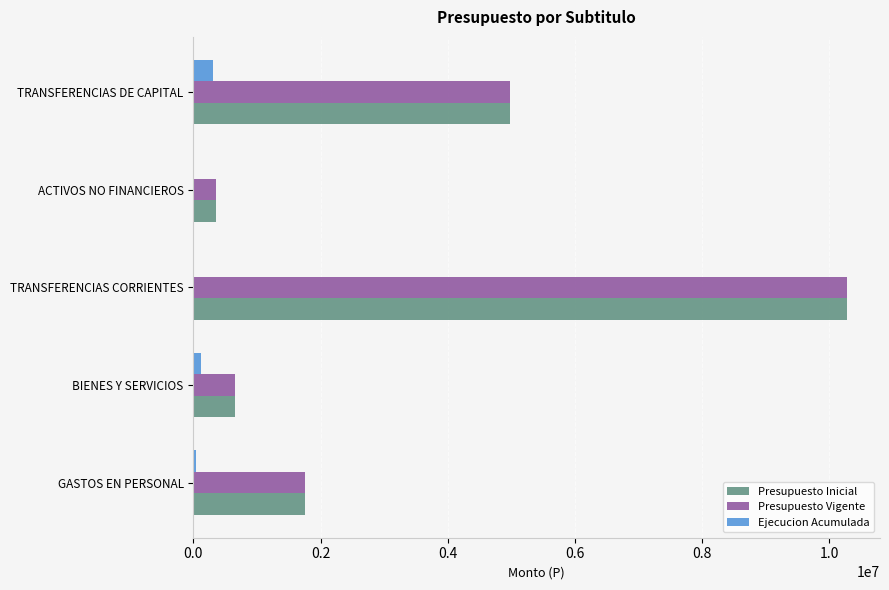

Read the Presupuesto Vigente value at TRANSFERENCIAS CORRIENTES.

10285174